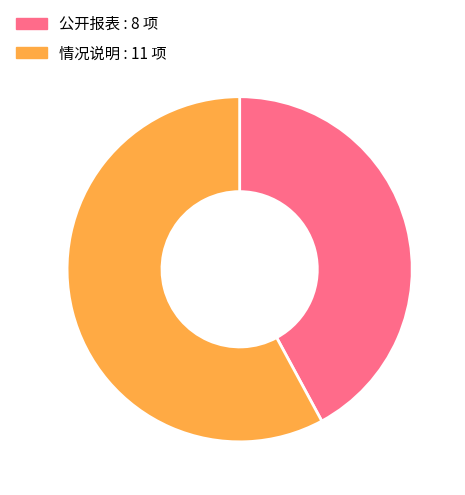

Which has a higher value, 公开报表 or 情况说明?

情况说明